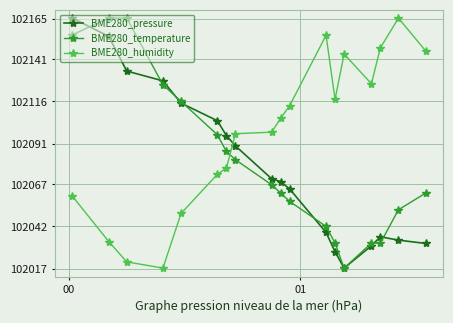

What is the value of the BME280_humidity point at the 5th from the left?

102049.7